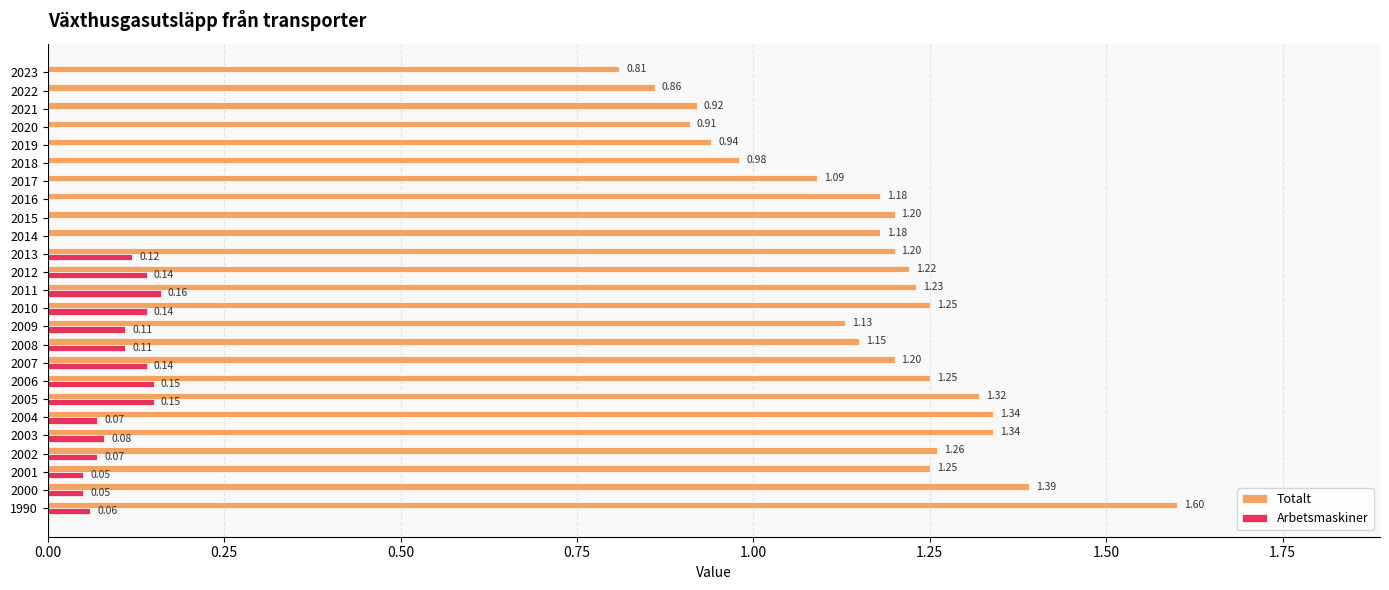

What is the highest value of the Totalt series?

1.6